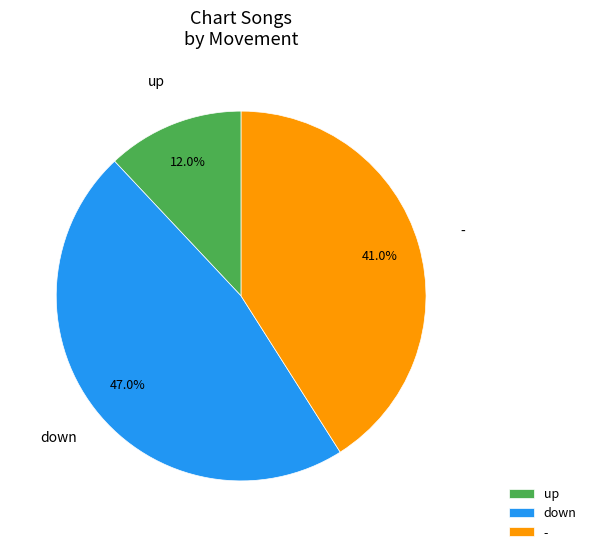

What percentage is the up slice, to the nearest percent?

12%